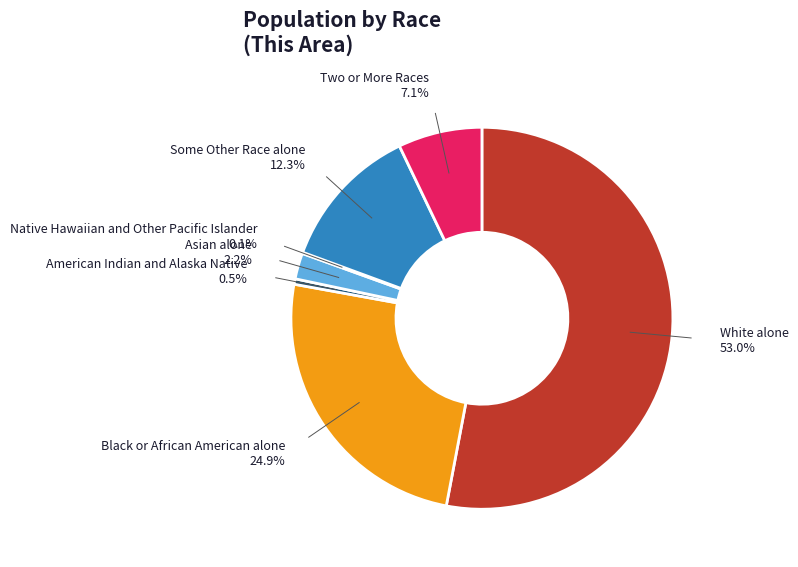

Is there any slice that represents more than half of the pie?

Yes